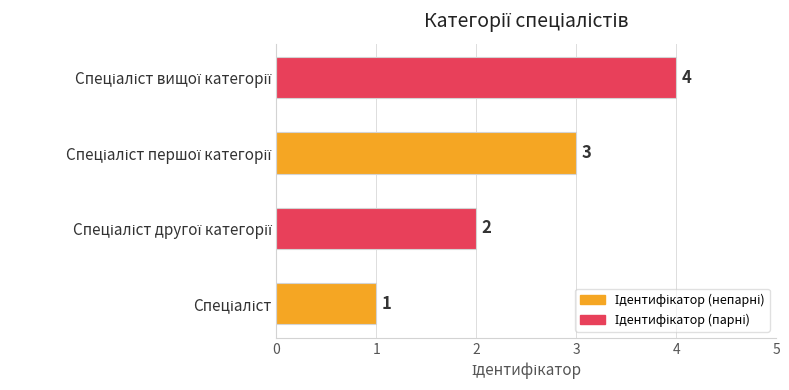

How many distinct data groups are displayed?

1